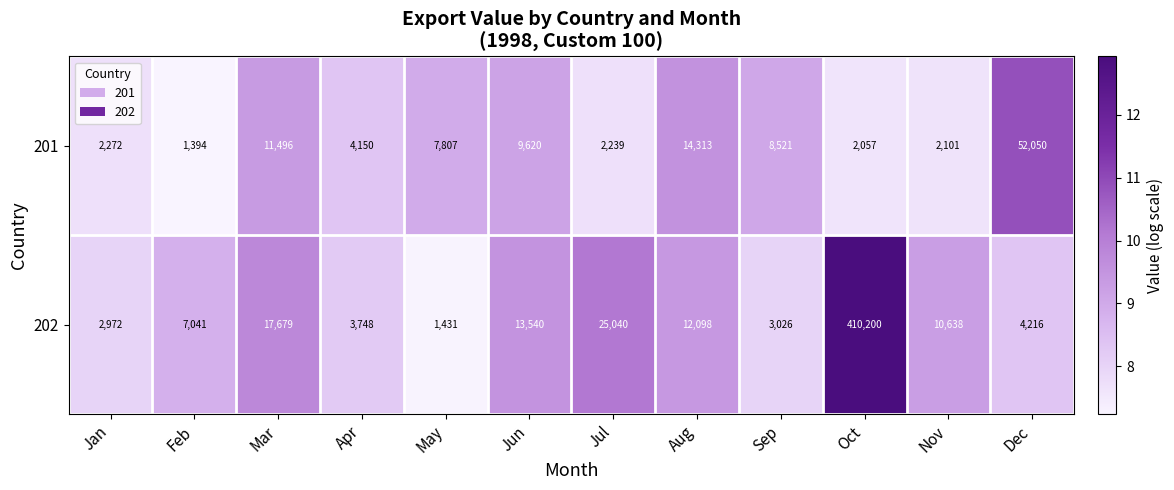

Which category has the highest value in the 201 series?

Dec